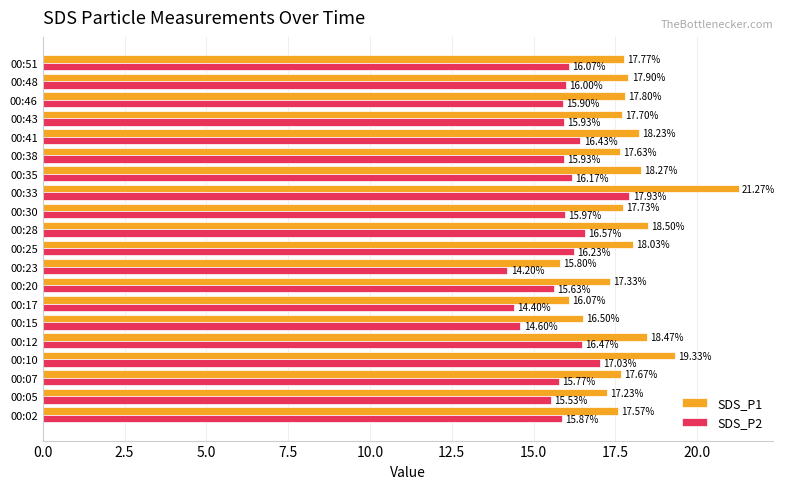

What is the total value across all series at 00:17?

30.5